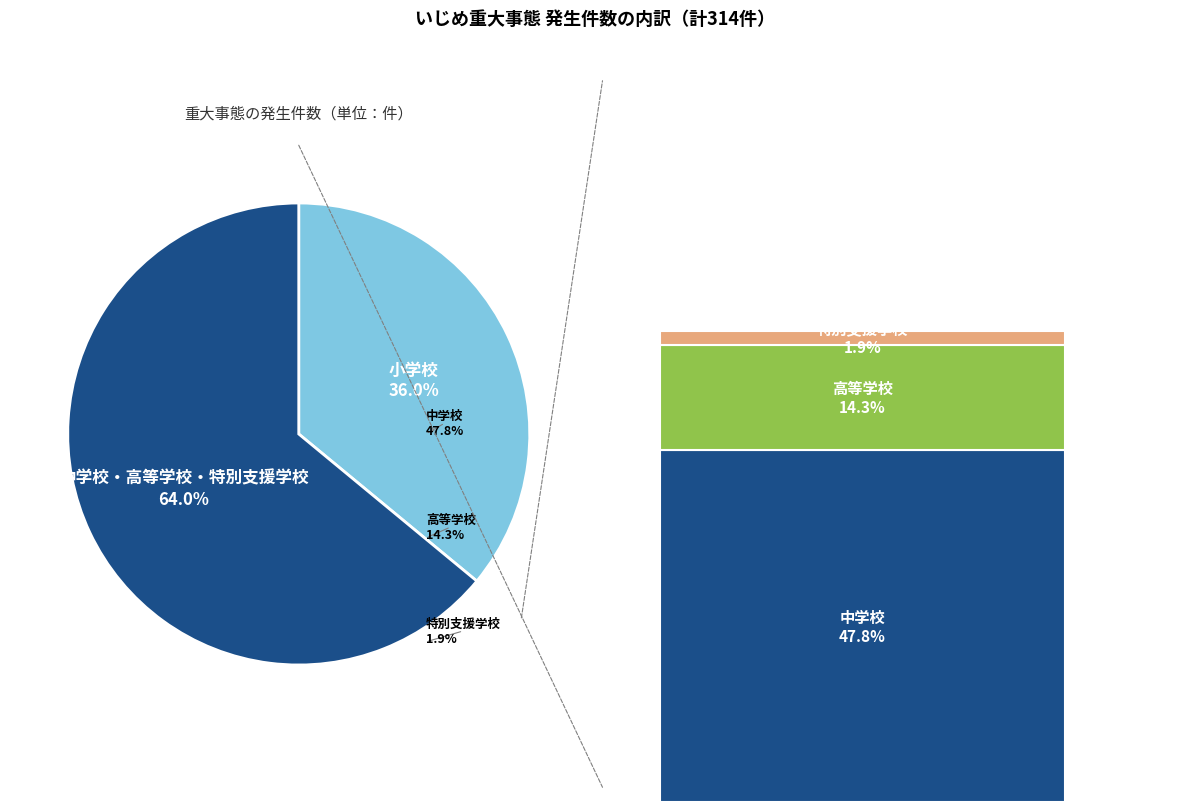

To the nearest percent, what is the average slice percentage?

50%